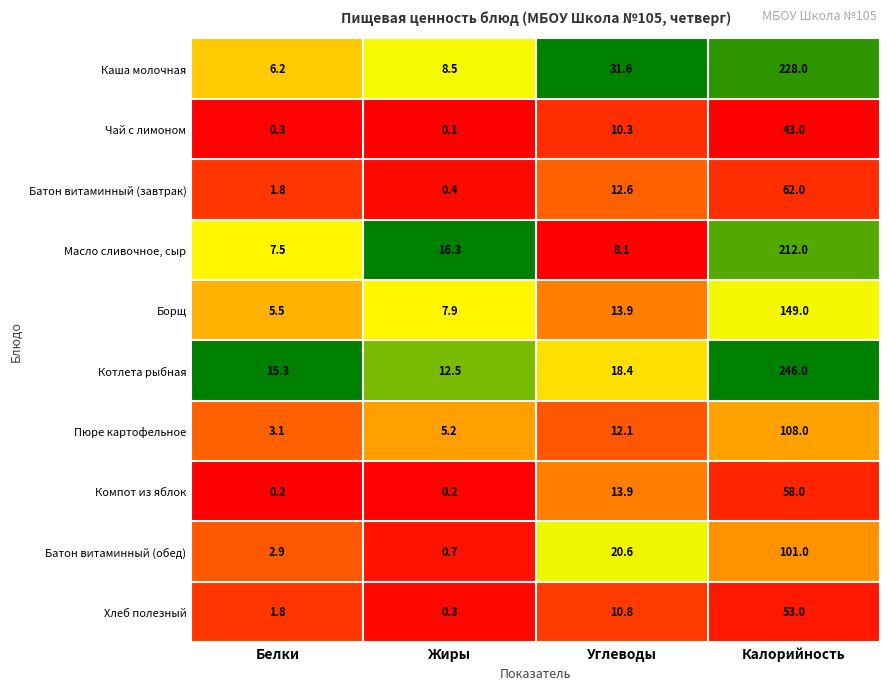

What is the greatest value displayed?

246.0